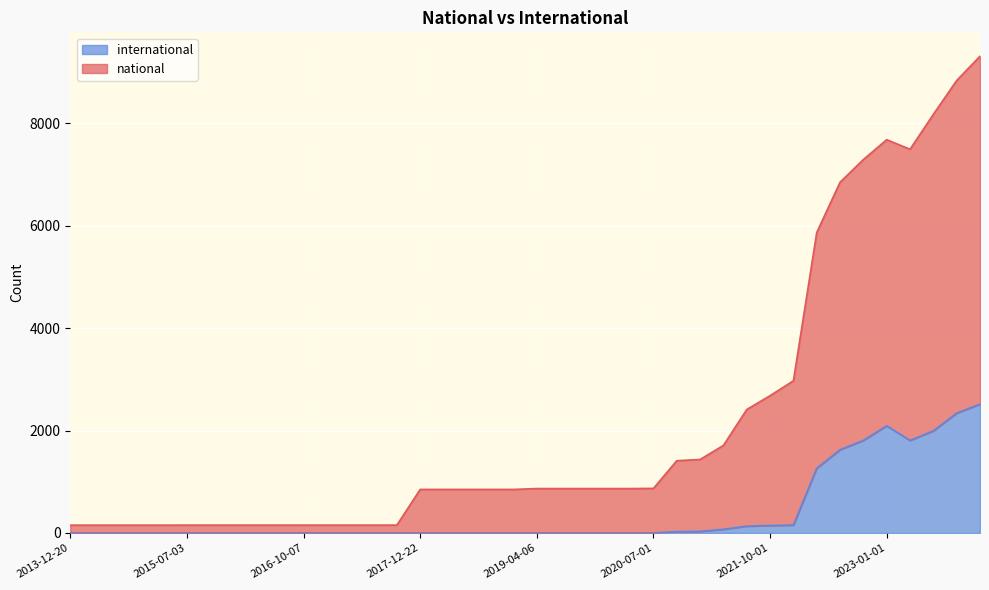

True or false: international has a value of 4 at 2019-01-01.

False